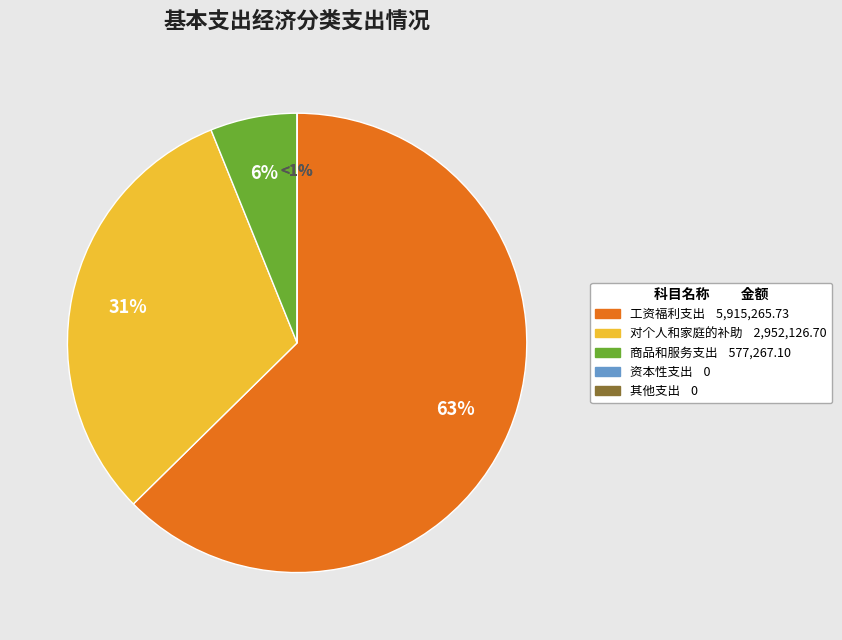

Rank the categories by value from highest to lowest.

工资福利支出, 对个人和家庭的补助, 商品和服务支出, 资本性支出, 其他支出